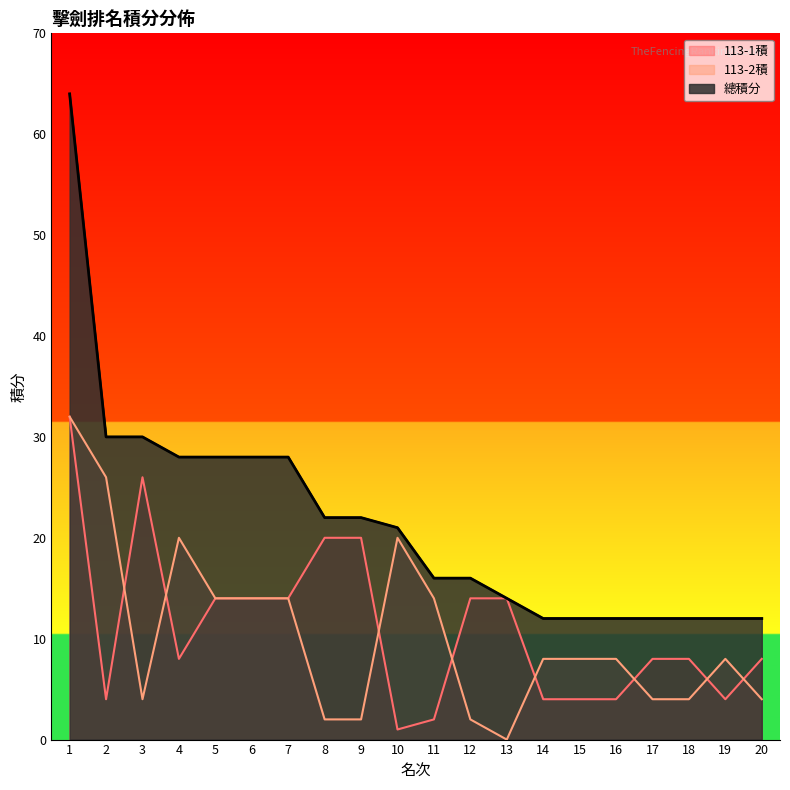

True or false: 總積分 has a value of 5 at 11.

False